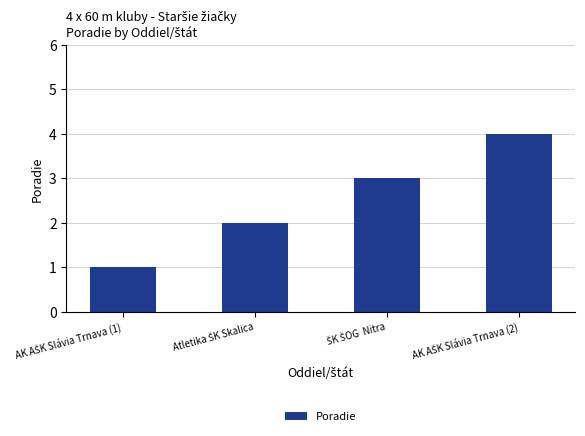

What is the difference between the maximum and minimum values?

3